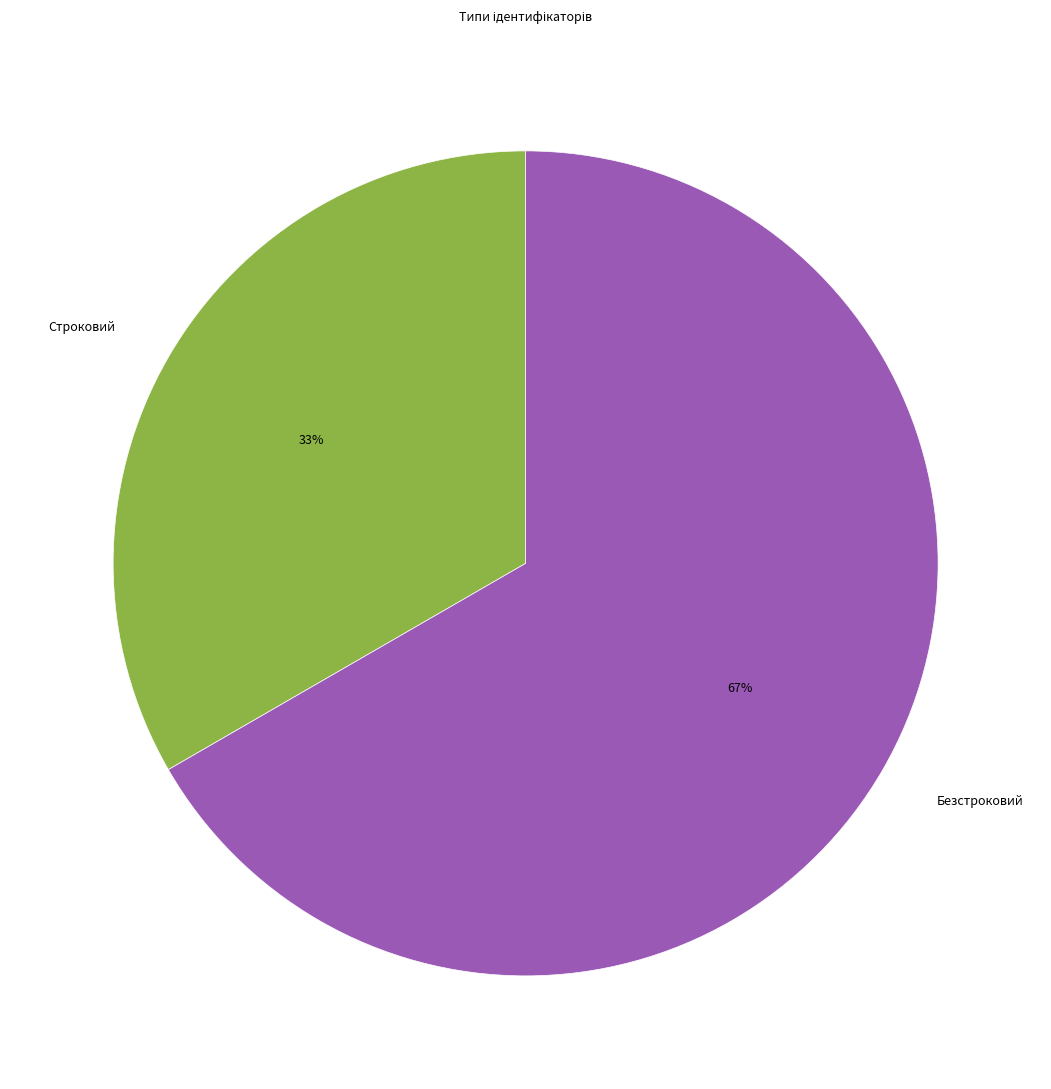

Which has a higher value, Строковий or Безстроковий?

Безстроковий